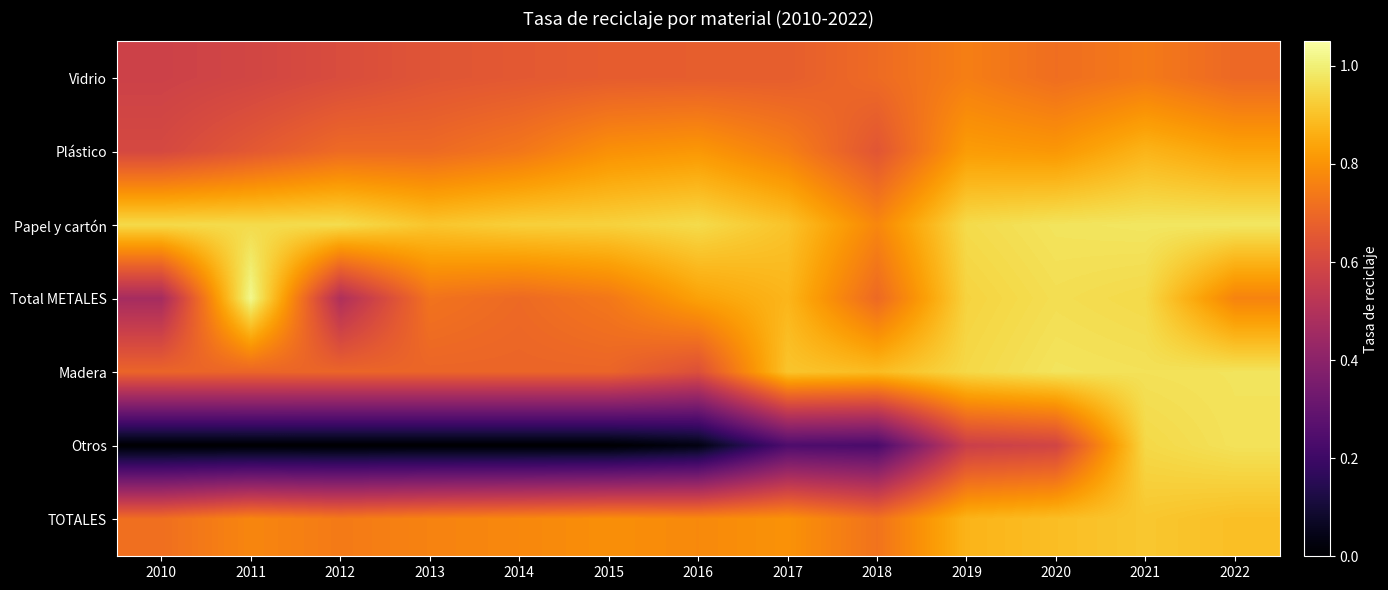

What is the maximum value shown in the chart?

1.0